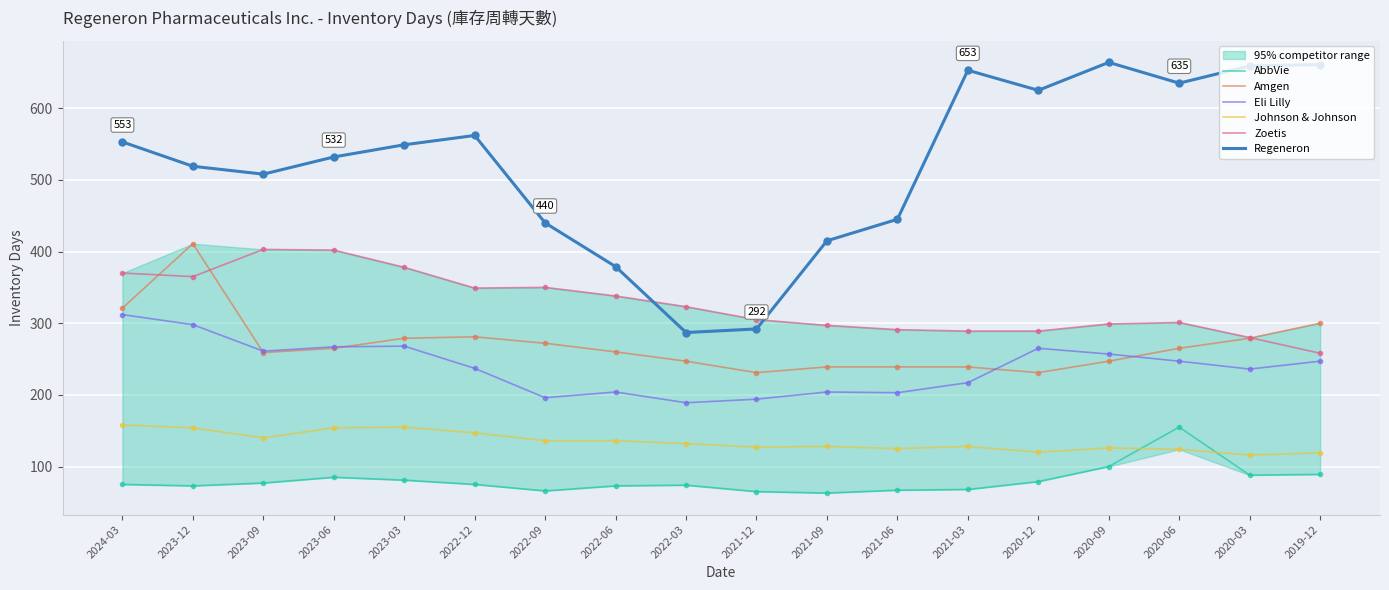

What is the label of the 2nd point from the right?

2020-03